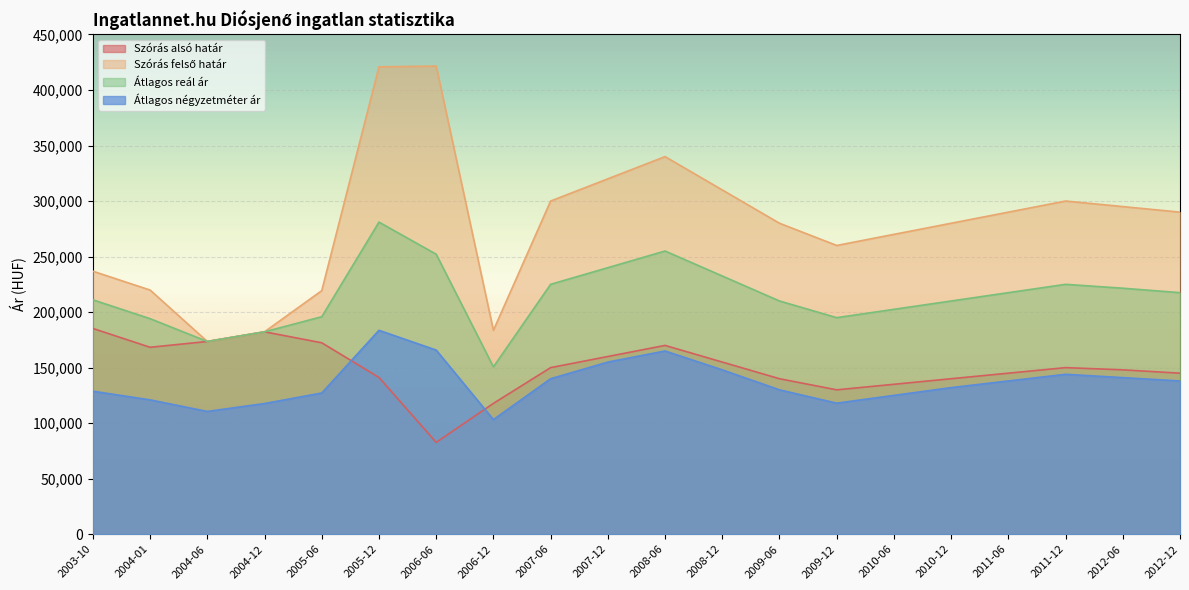

Reading left to right, transcribe all the data shown in this chart.

Szórás alsó határ: 2003-10=185281	2004-01=168314	2004-06=173539	2004-12=182247	2005-06=172368	2005-12=141172	2006-06=82695	2006-12=117790	2007-06=150000	2007-12=160000	2008-06=170000	2008-12=155000	2009-06=140000	2009-12=130000	2010-06=135000	2010-12=140000	2011-06=145000	2011-12=150000	2012-06=148000	2012-12=145000
Szórás felső határ: 2003-10=236821	2004-01=219854	2004-06=173539	2004-12=182247	2005-06=219312	2005-12=420872	2006-06=421515	2006-12=183574	2007-06=300000	2007-12=320000	2008-06=340000	2008-12=310000	2009-06=280000	2009-12=260000	2010-06=270000	2010-12=280000	2011-06=290000	2011-12=300000	2012-06=295000	2012-12=290000
Átlagos reál ár: 2003-10=211051	2004-01=194084	2004-06=173539	2004-12=182247	2005-06=195840	2005-12=281022	2006-06=252105	2006-12=150682	2007-06=225000	2007-12=240000	2008-06=255000	2008-12=232500	2009-06=210000	2009-12=195000	2010-06=202500	2010-12=210000	2011-06=217500	2011-12=225000	2012-06=221500	2012-12=217500
Átlagos négyzetméter ár: 2003-10=128777	2004-01=120968	2004-06=110555	2004-12=117668	2005-06=127152	2005-12=183601	2006-06=165791	2006-12=103213	2007-06=140000	2007-12=155000	2008-06=165000	2008-12=148000	2009-06=130000	2009-12=118000	2010-06=125000	2010-12=132000	2011-06=138000	2011-12=144000	2012-06=141000	2012-12=138000